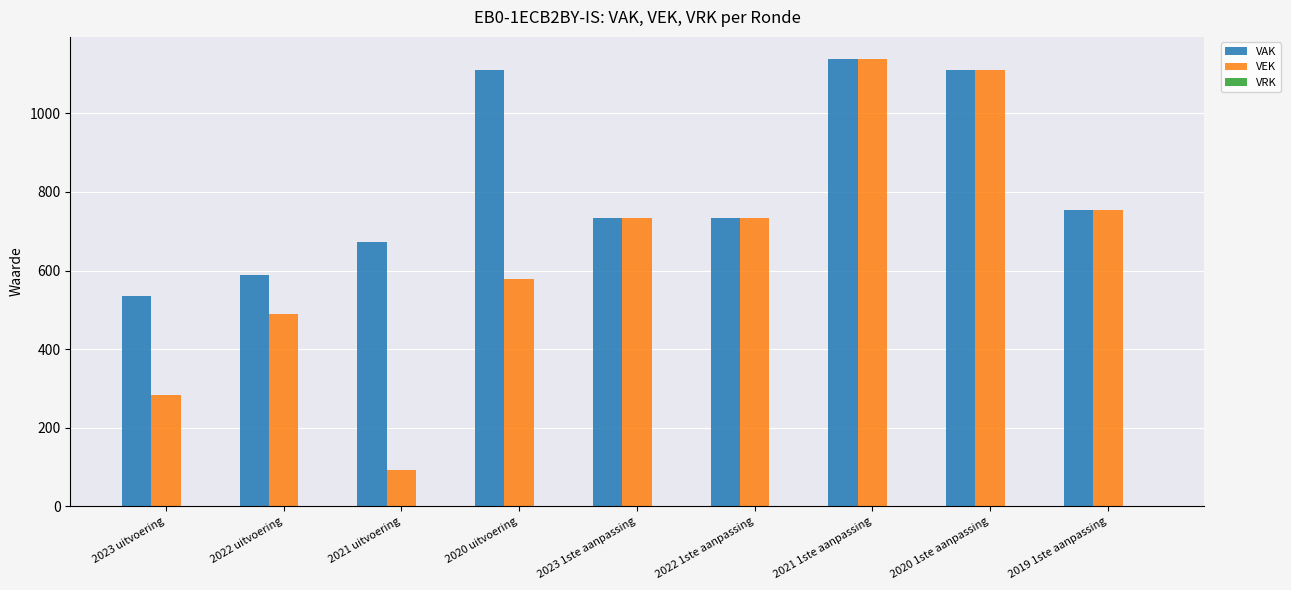

Which series changed the most between 2021 uitvoering and 2020 uitvoering?

VEK